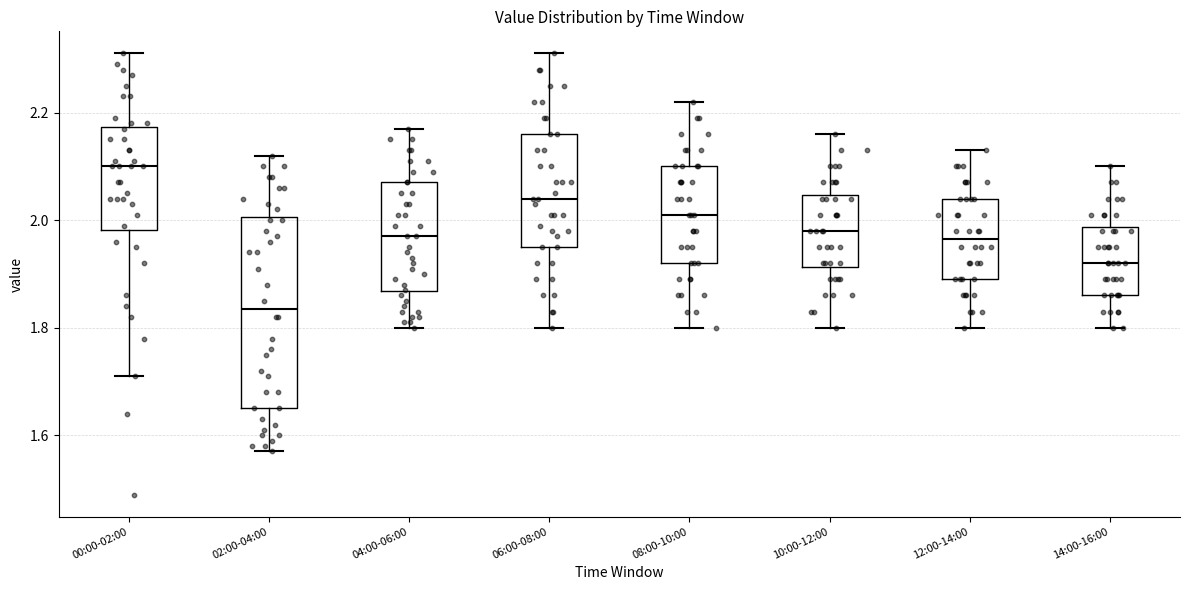

Which box's median line is the lowest?

02:00-04:00